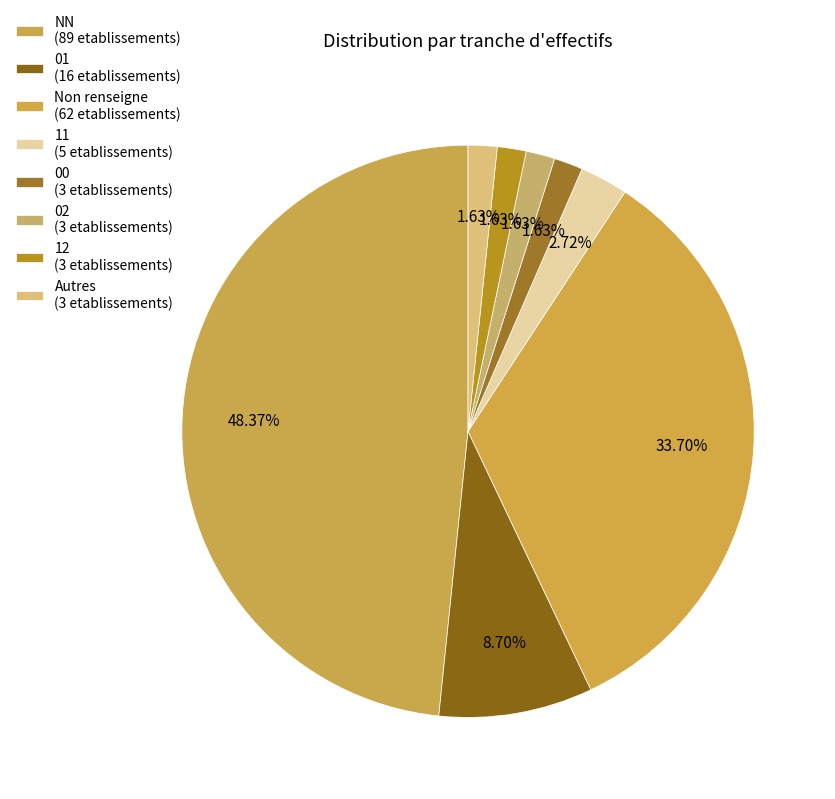

Which slice is the largest?

NN (89 etablissements)